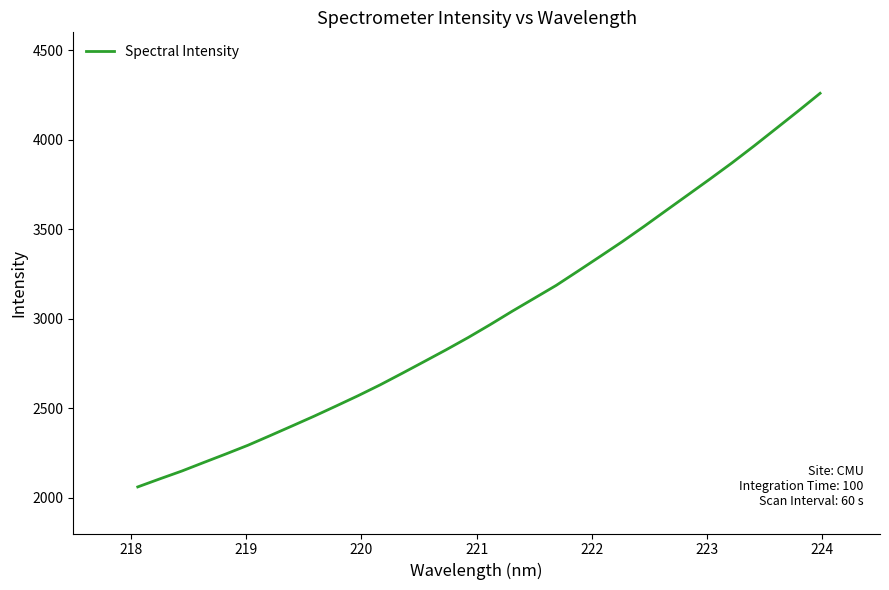

What is the maximum value shown in the chart?

4259.4